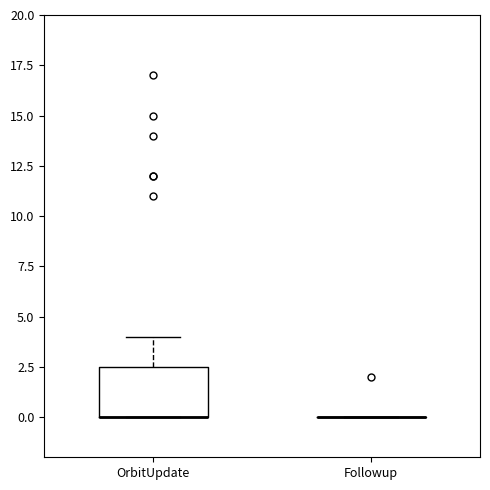

Reading left to right, transcribe this box plot: for each box, give where its median line is, the range the box spans, and where its two whiskers end, as read against the y-axis. The values are not printed on the chart, so give them approximately, as read against the axis.

OrbitUpdate: median 0.0 (drawn on the box's lower edge), box 0.0 to 2.5, whiskers 0.0 to 4.0
Followup: box collapsed to a line at 0.0, whiskers 0.0 to 0.0